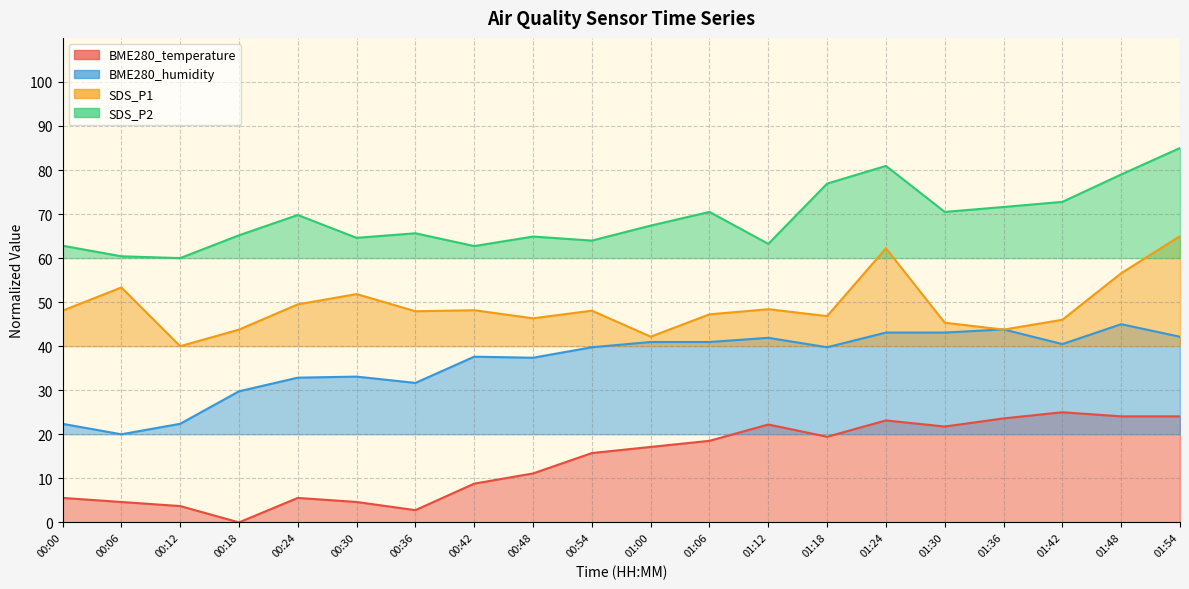

Which series has the largest range (max minus min)?

SDS_P1